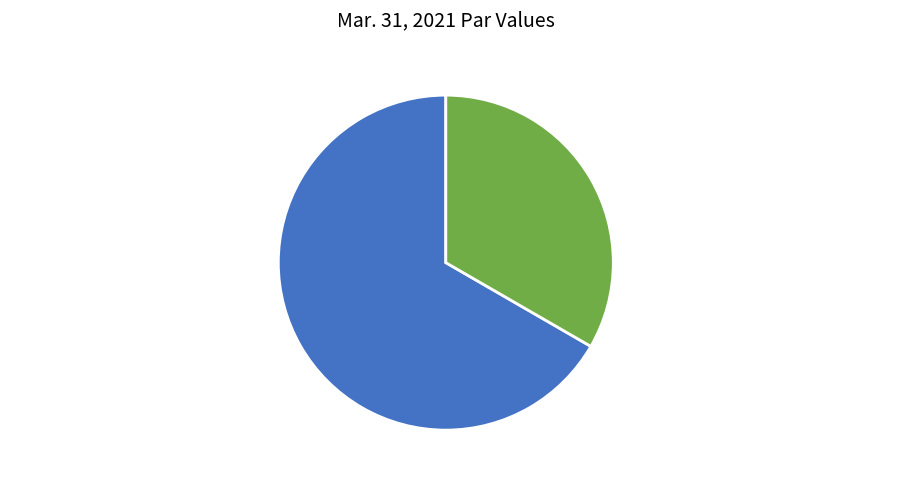

Do Preferred stock, par value - 0.001 and Common stock, par value - 0.0005 together represent more than half of the pie?

Yes